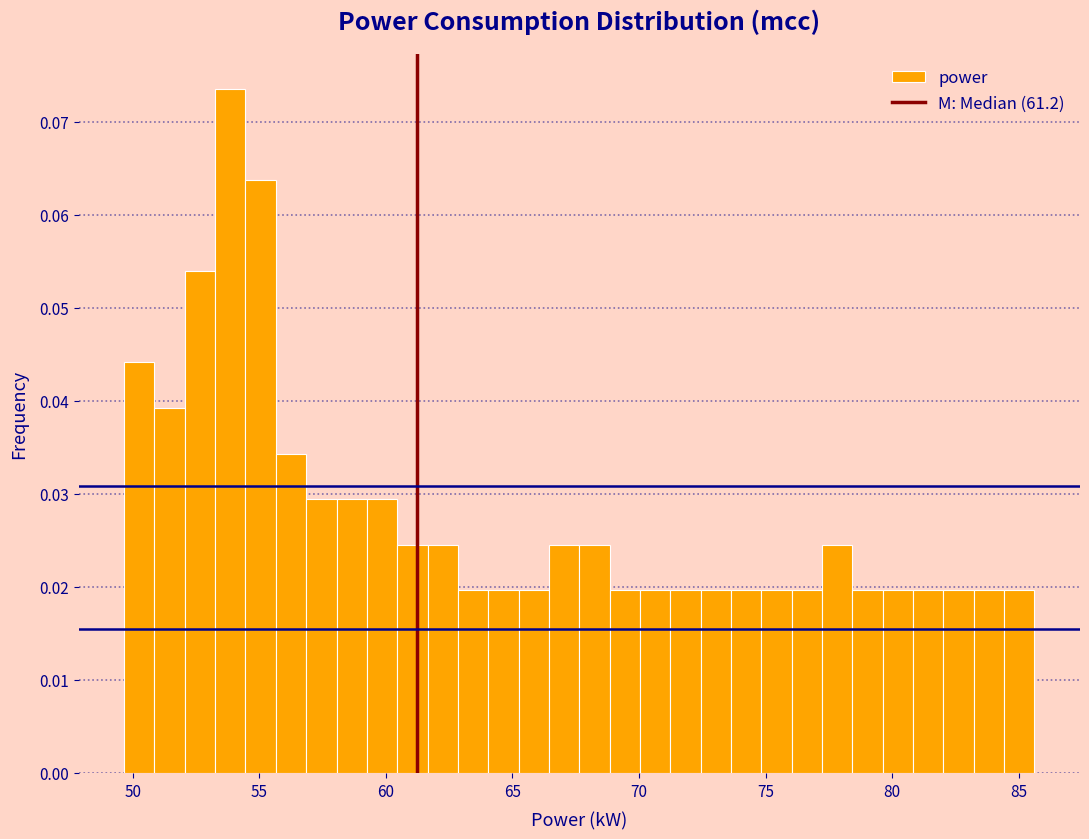

Read against the x-axis, roughly where is the centre of the tallest bar?

54.0